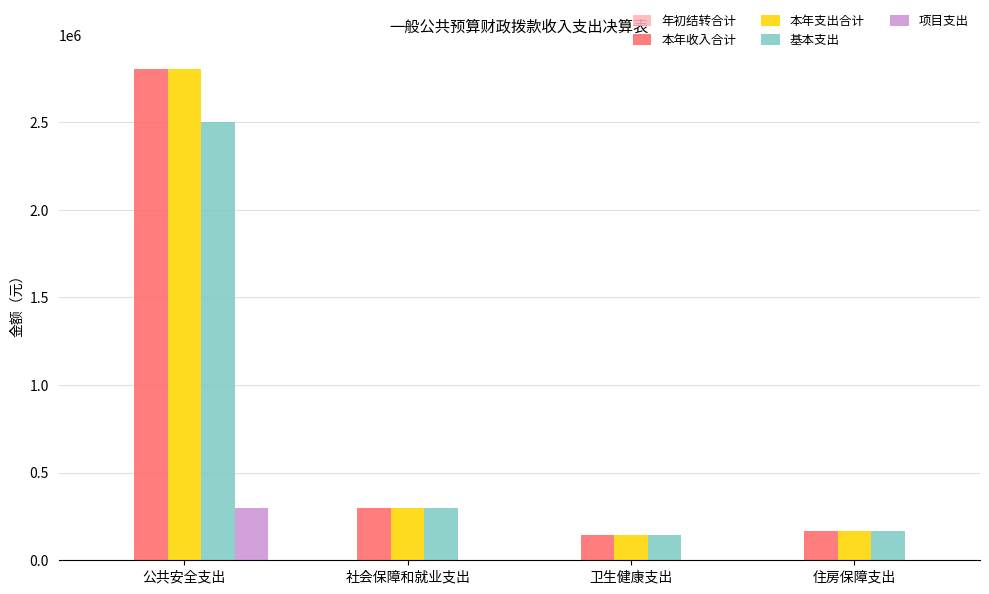

True or false: 本年收入合计 has a value of 4191028.8 at 公共安全支出.

False